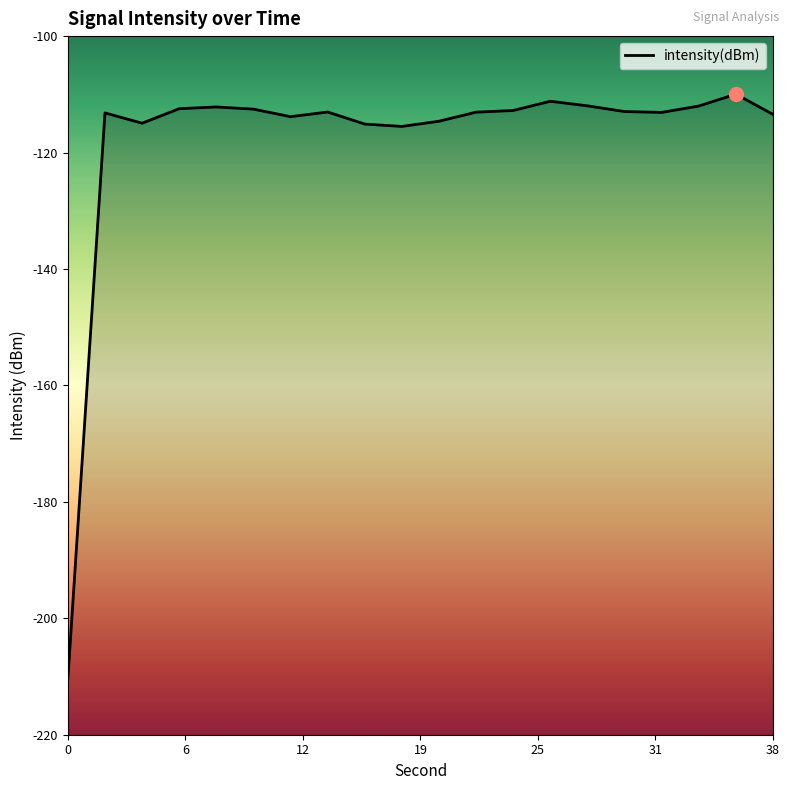

Rank the categories by value from lowest to highest.

0, 18, 16, 4, 20, 12, 38, 2, 32, 22, 14, 30, 24, 10, 6, 8, 34, 28, 26, 36